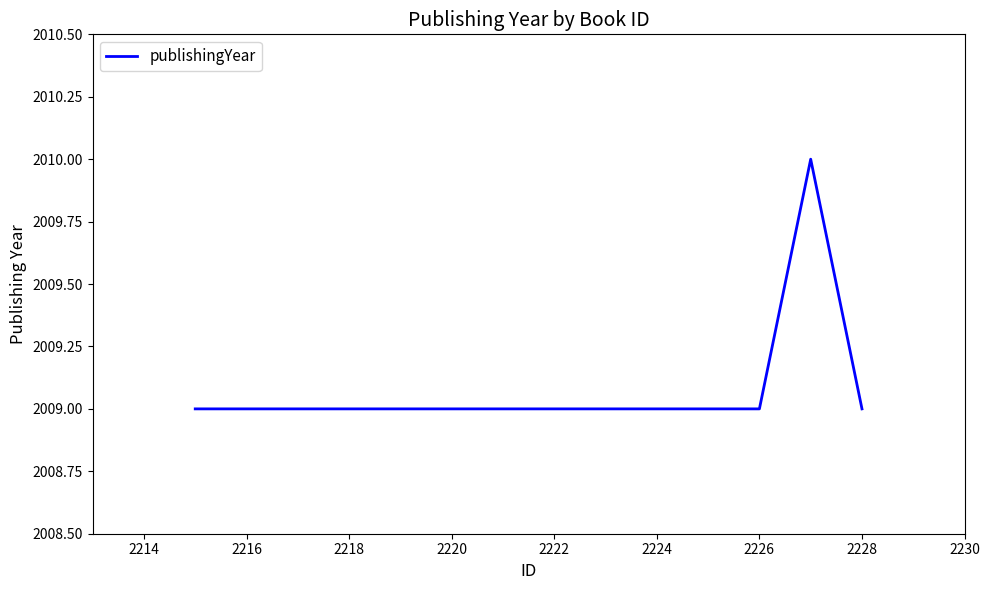

How many interior local peaks (higher than both neighbors) does the data have?

1